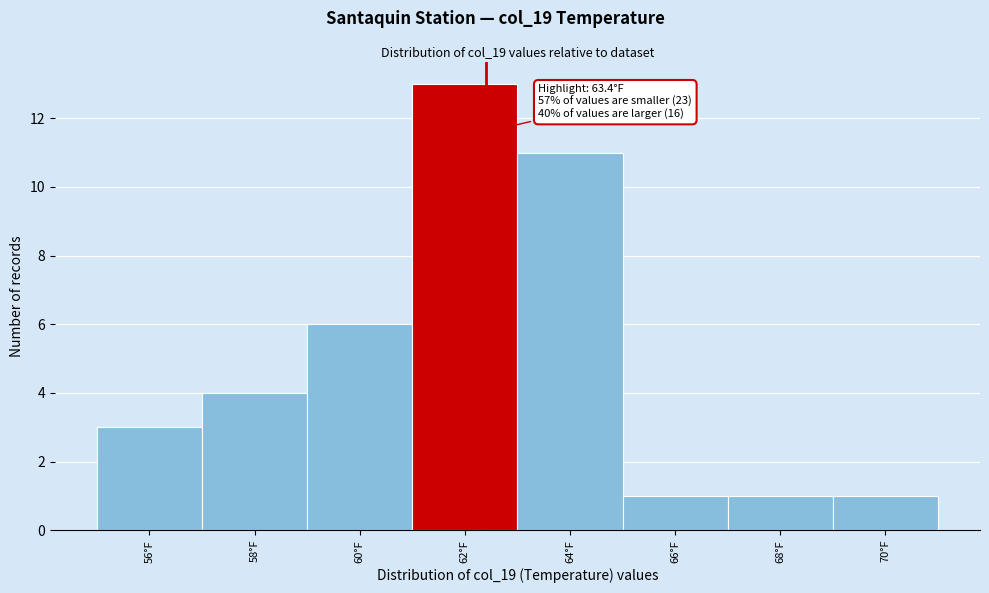

Reading right to left, what are all the values shown in this chart?

1	1	1	11	13	6	4	3